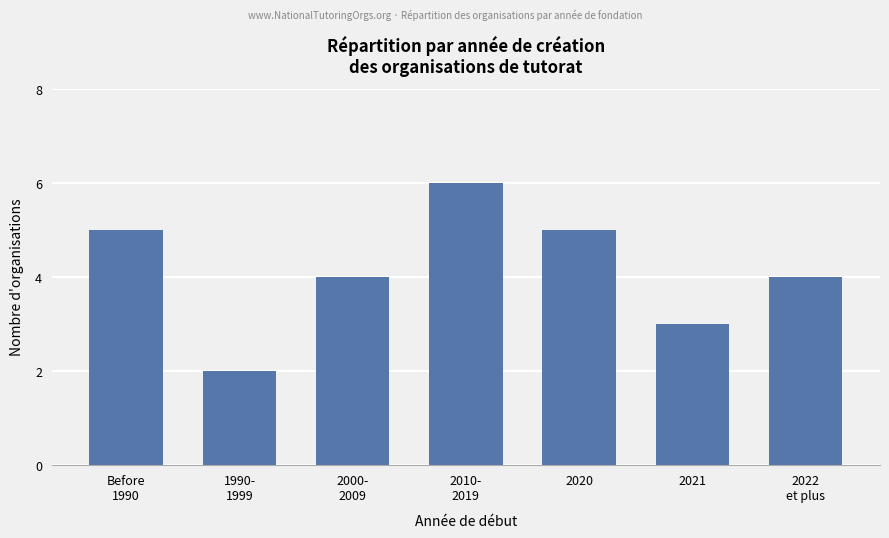

Does the chart contain any negative values?

No